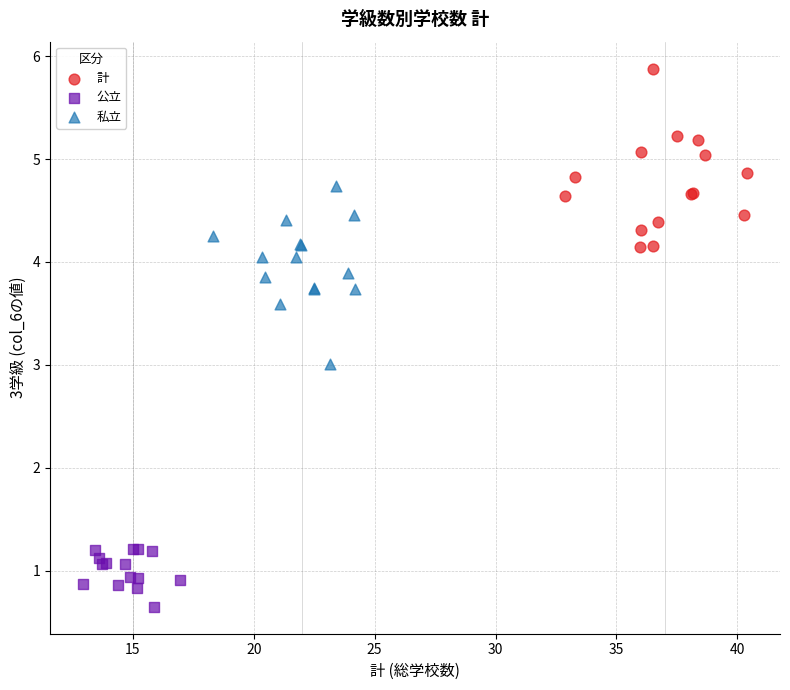

Which series contains the lowest Y value?

公立